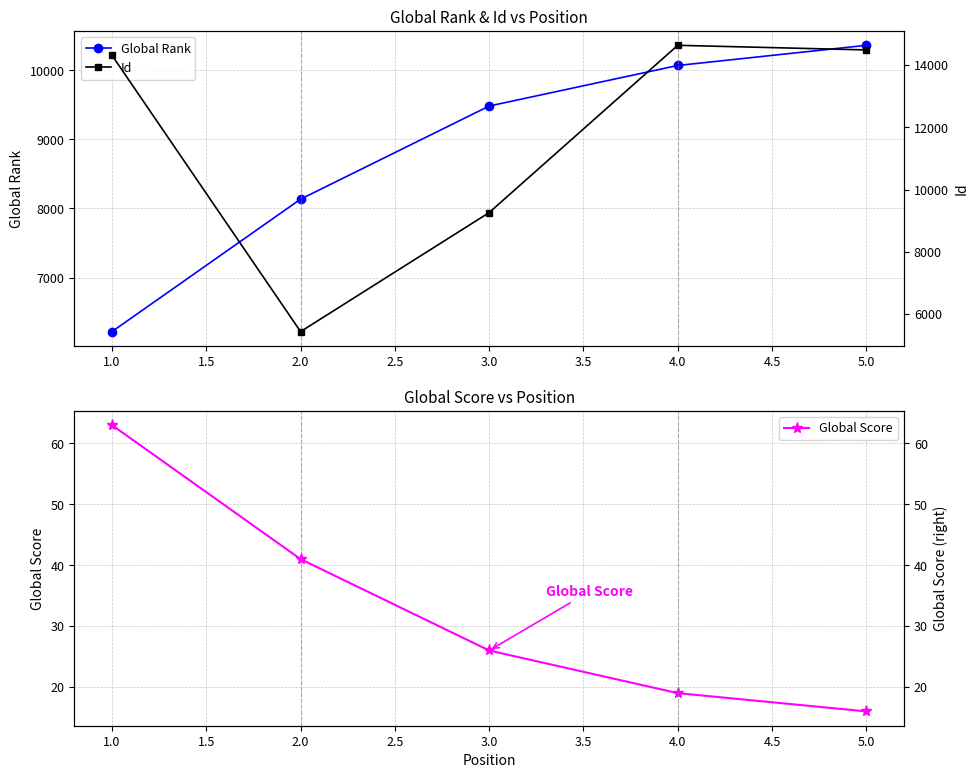

True or false: Global Rank has more than 1 points higher than both neighbors.

False